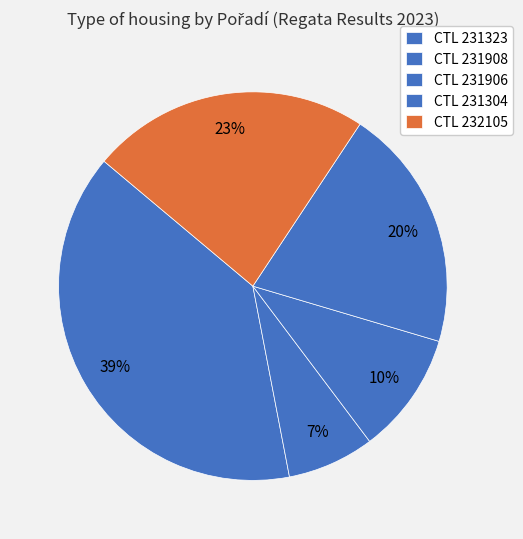

Count the number of slices in the pie.

5